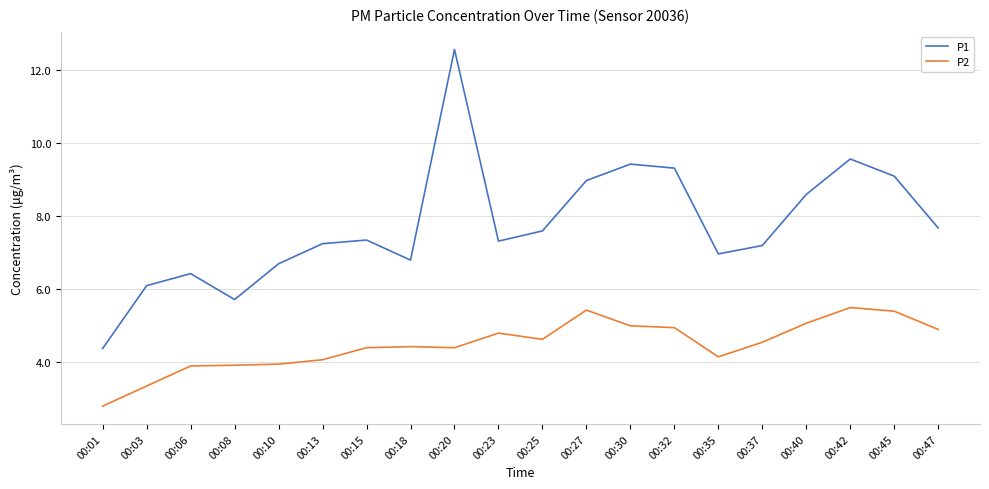

Is the value of P2 at 00:06 greater than the value of P1 at 00:06?

No